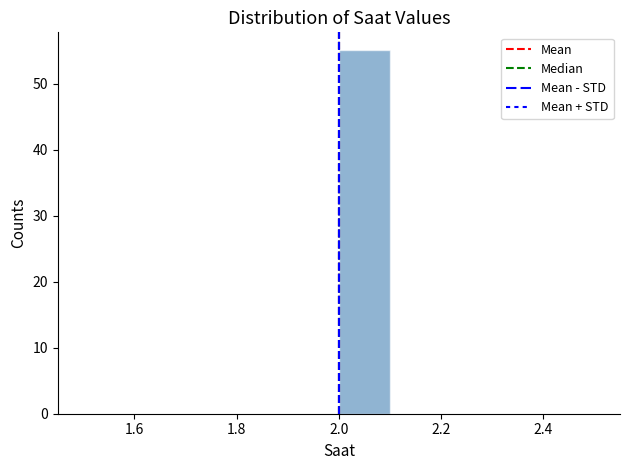

Reading left to right, transcribe this chart: for each bar, give the range it covers on the x-axis and its height. The values are not printed on the chart, so give them approximately, as read against the axis.

1.5 to 1.6: 0
1.6 to 1.7: 0
1.7 to 1.8: 0
1.8 to 1.9: 0
1.9 to 2.0: 0
2.0 to 2.1: 55
2.1 to 2.2: 0
2.2 to 2.3: 0
2.3 to 2.4: 0
2.4 to 2.5: 0